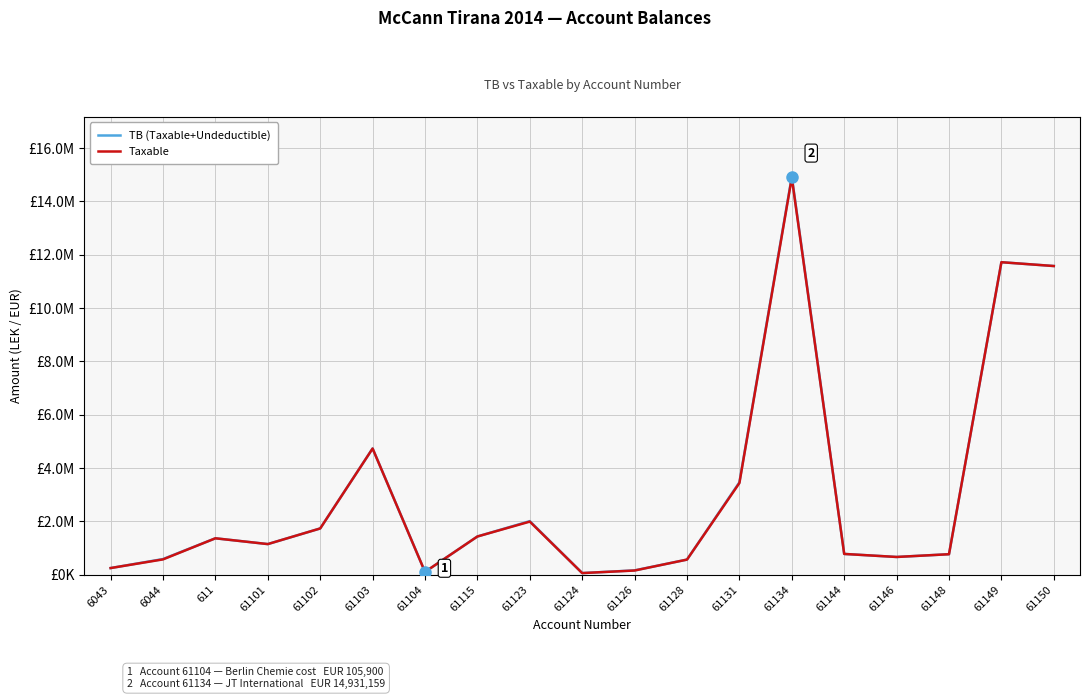

What is the label of the 7th point from the right?

61131